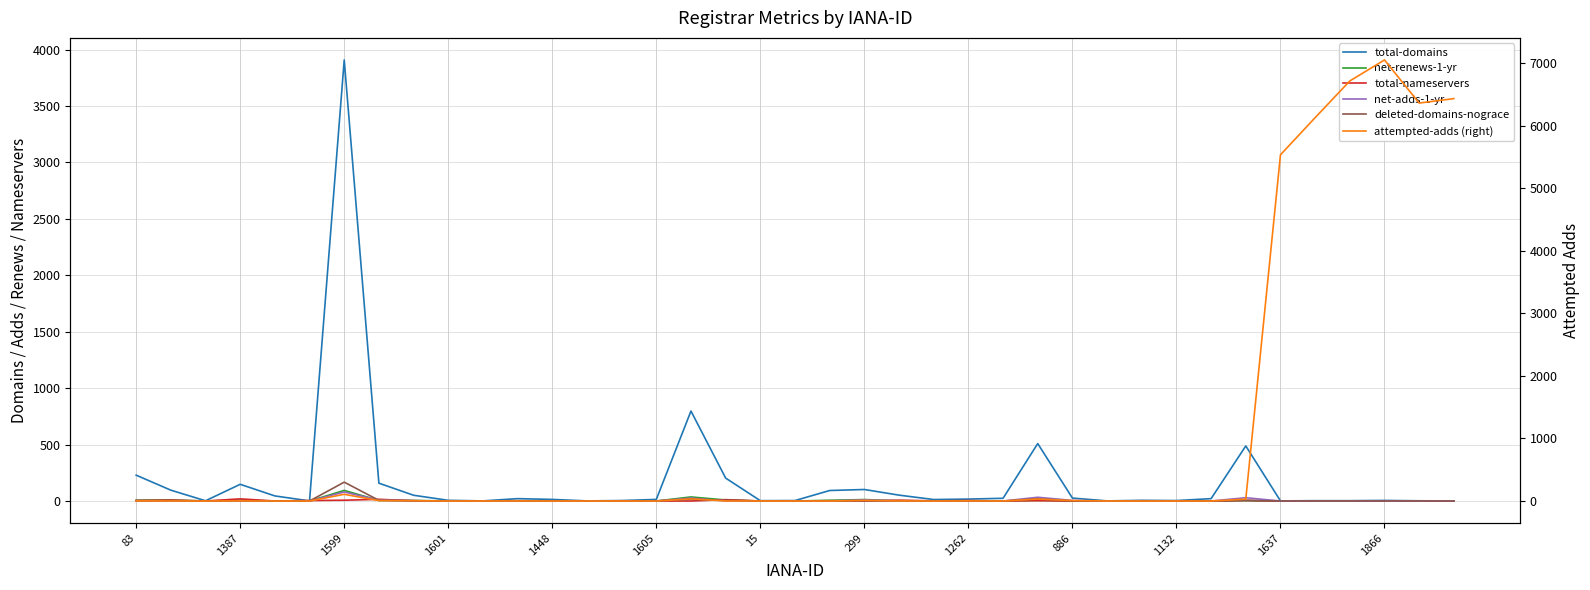

At 1262, list the series in order from largest to smallest.

total-domains, total-nameservers, net-adds-1-yr, attempted-adds (right), net-renews-1-yr, deleted-domains-nograce